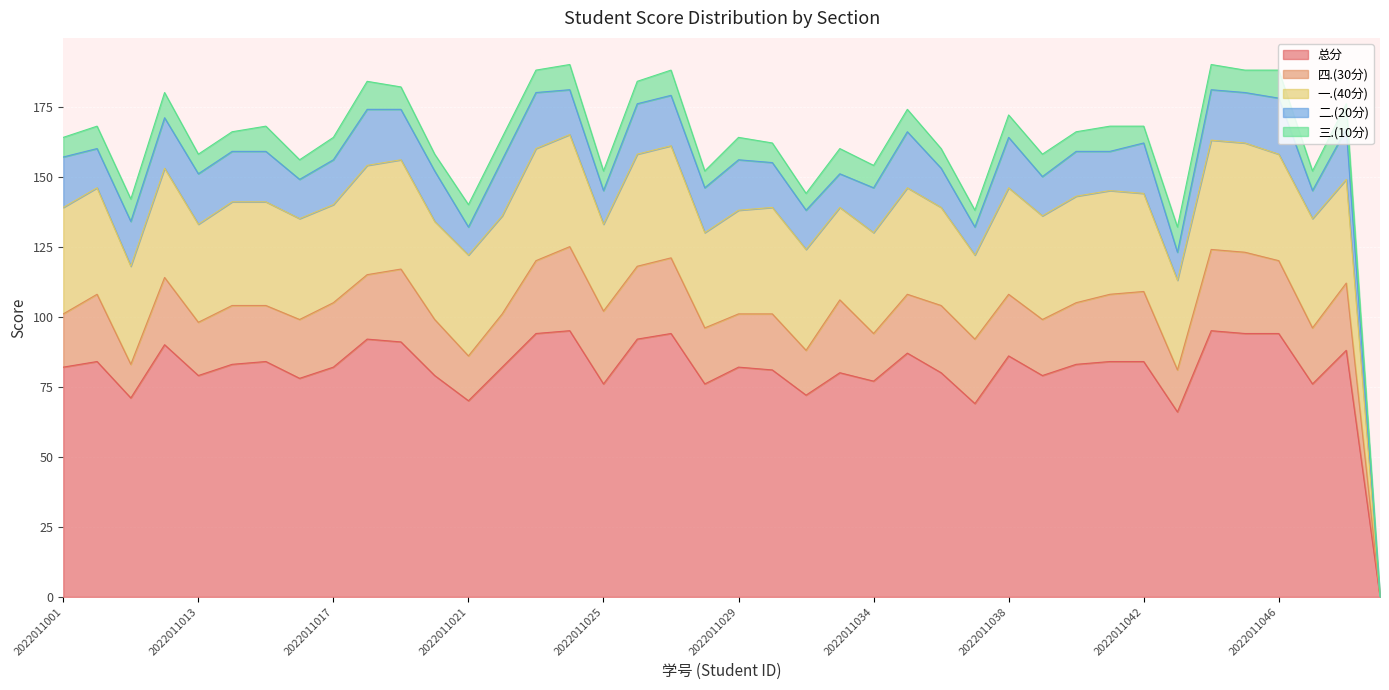

What position from the right is 2022011018?

31